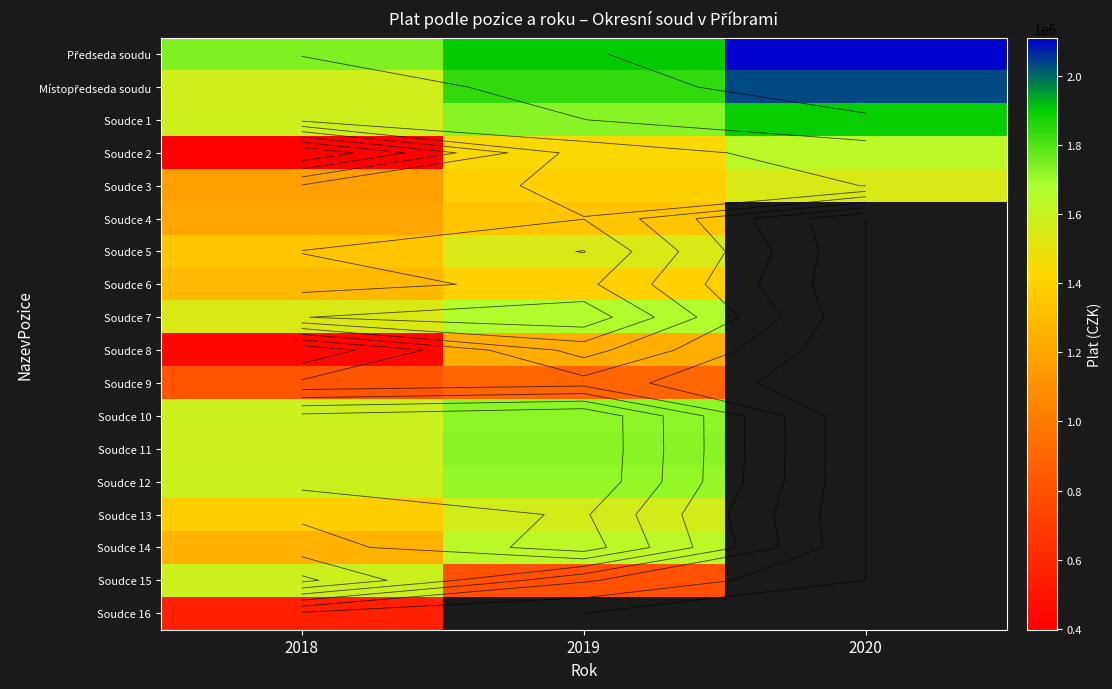

What is the difference between the Soudce 4 values at 2019 and 2018?

135034.0